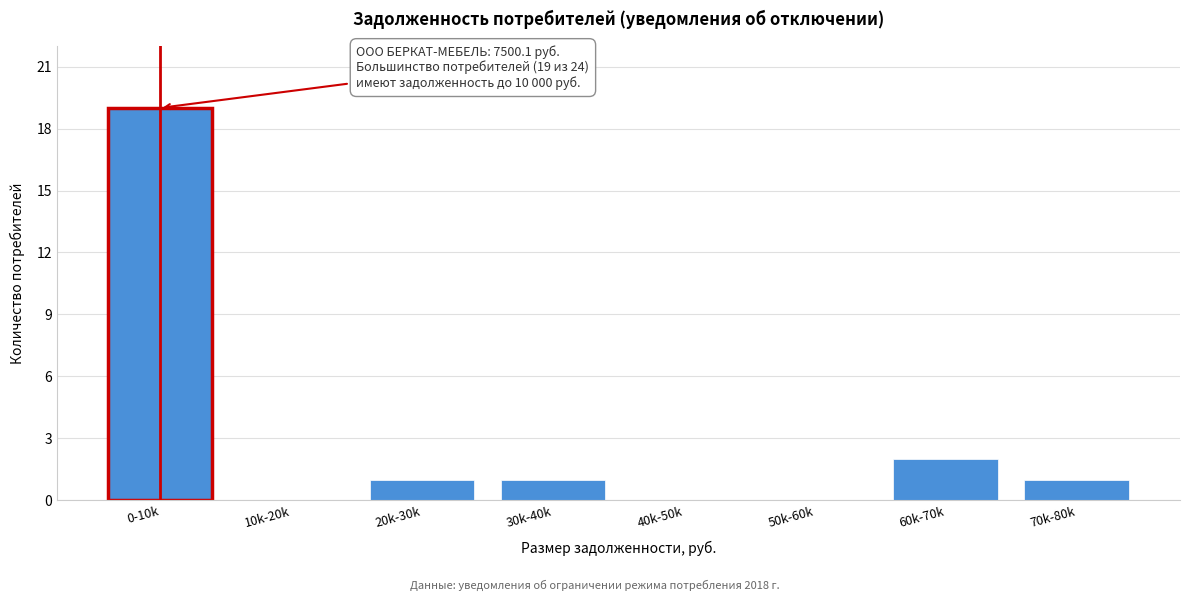

Reading left to right, list all the values displayed in this chart.

0-10k=19	10k-20k=0	20k-30k=1	30k-40k=1	40k-50k=0	50k-60k=0	60k-70k=2	70k-80k=1